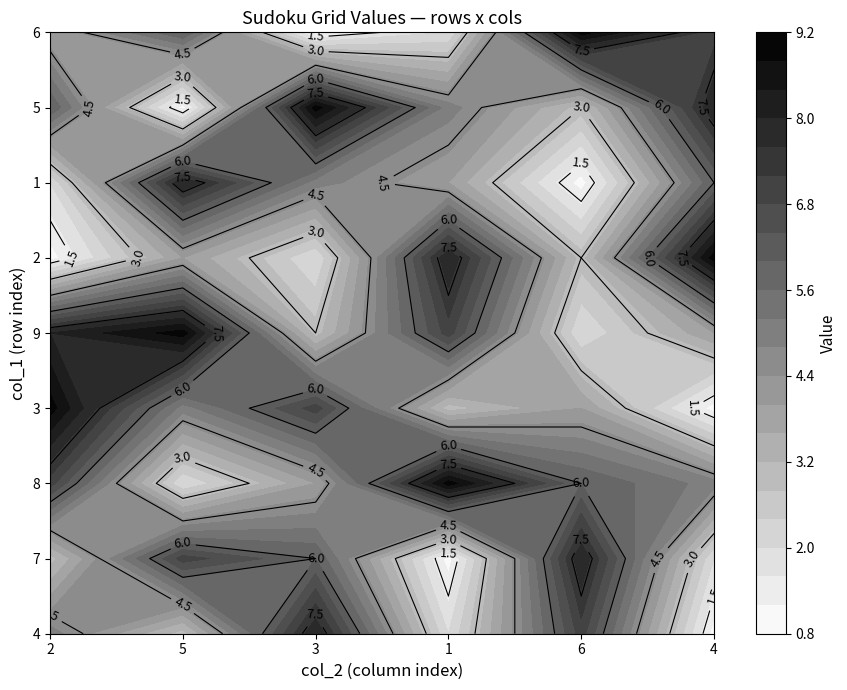

Which series changed the most between 0 and 1?

row7